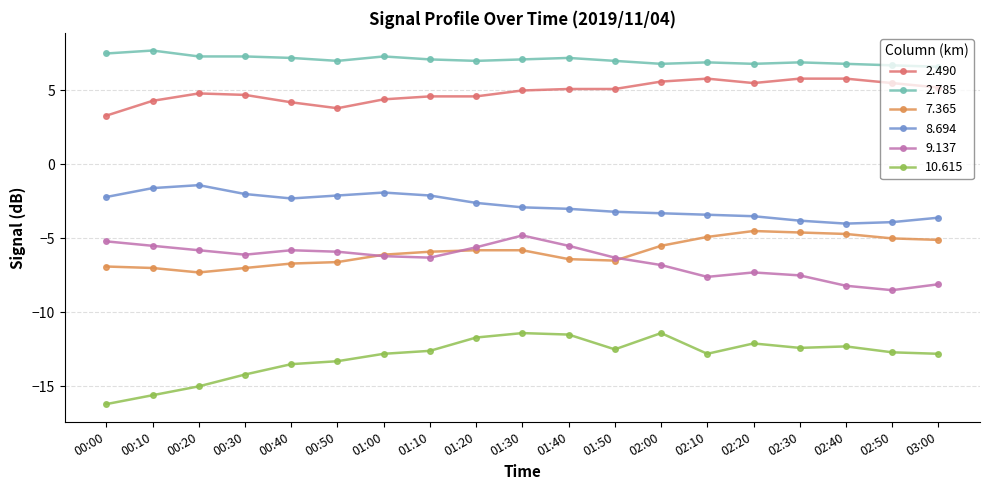

True or false: 10.615 has more than 1 points higher than both neighbors.

True